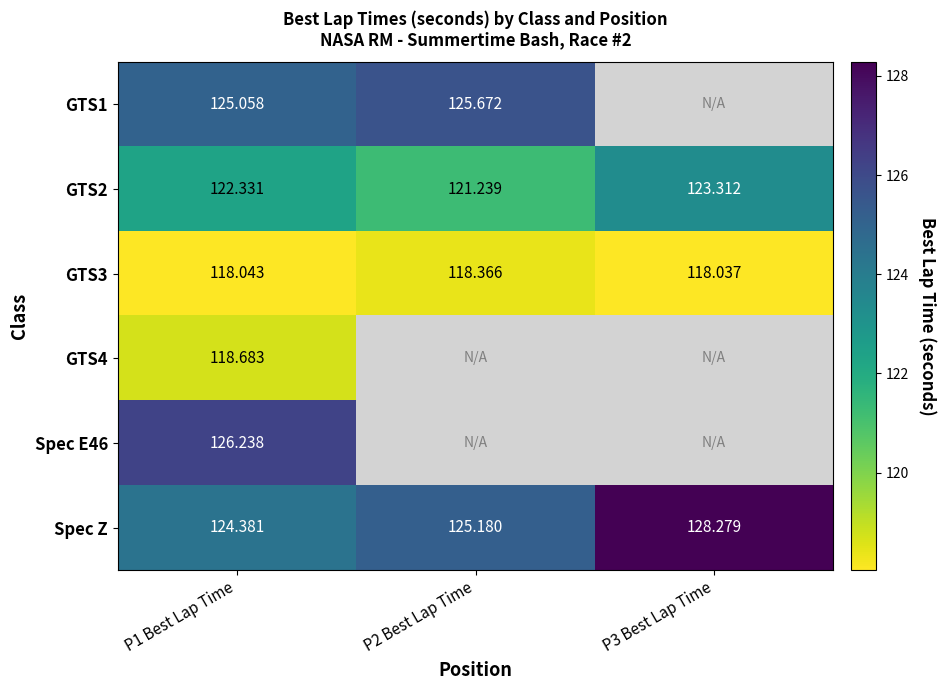

Is the value of GTS2 at P2 Best Lap Time greater than the value of Spec E46 at P1 Best Lap Time?

No